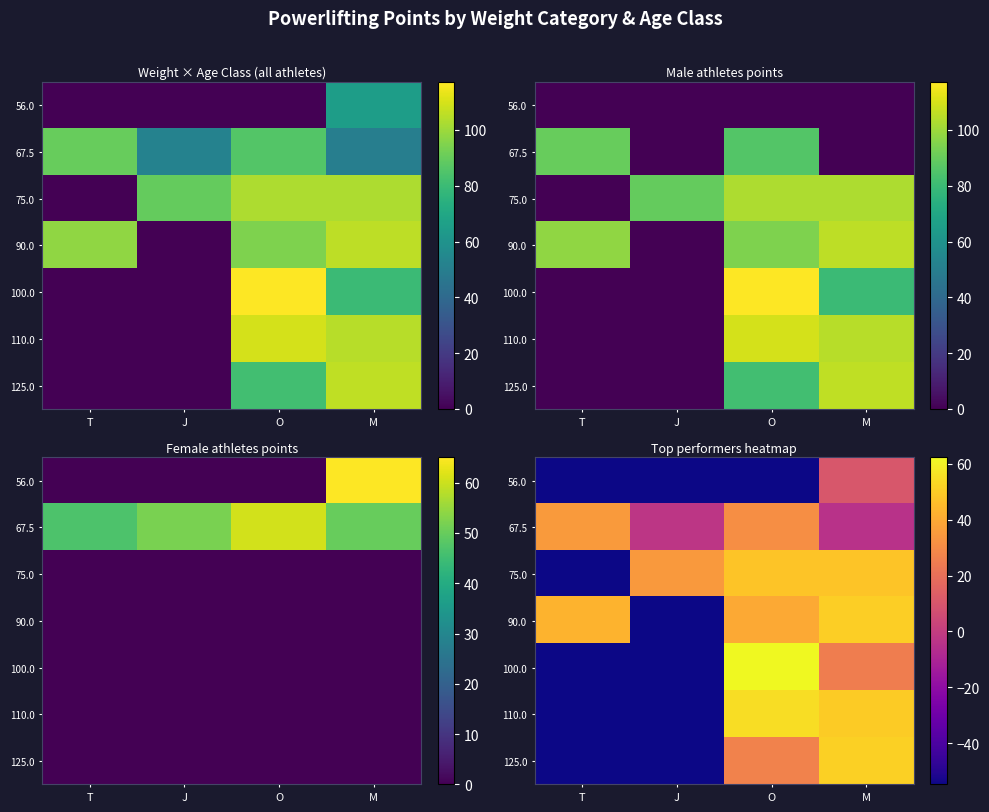

The 125.0 series shows -54.8 at J. True or false?

True